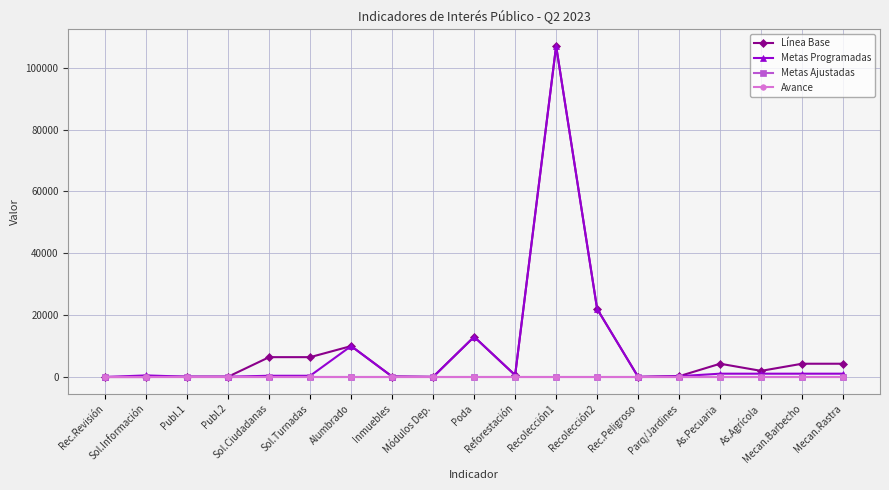

Read the Línea Base value at Módulos Dep..

45.0